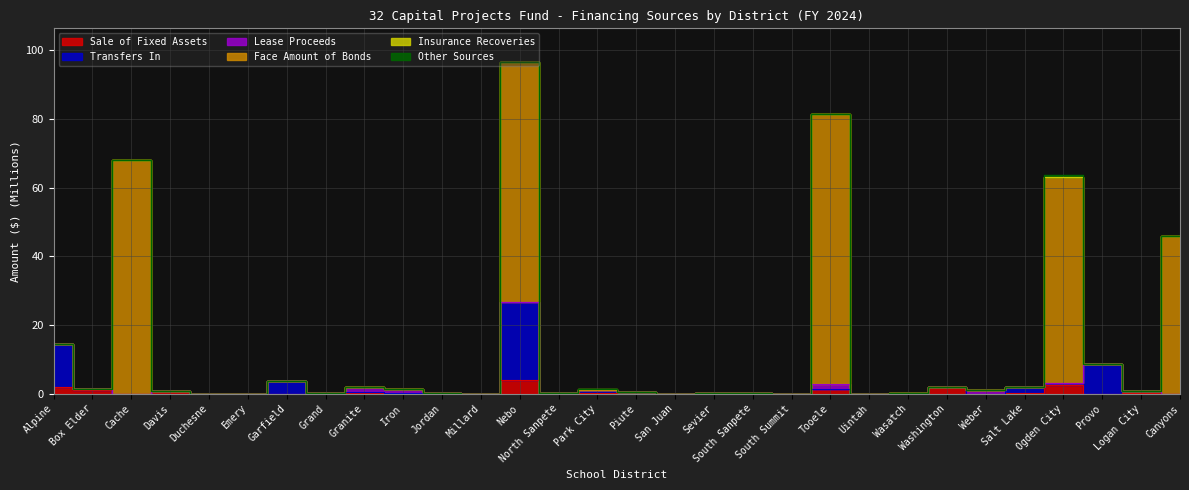

Rank the categories by Transfers In value from highest to lowest.

Nebo, Alpine, Provo, Garfield, Ogden City, Salt Lake, Washington, Tooele, Box Elder, Park City, Logan City, Davis, Granite, Piute, Jordan, North Sanpete, Iron, Sevier, South Sanpete, Grand, South Summit, Duchesne, Cache, Emery, Millard, San Juan, Uintah, Wasatch, Weber, Canyons